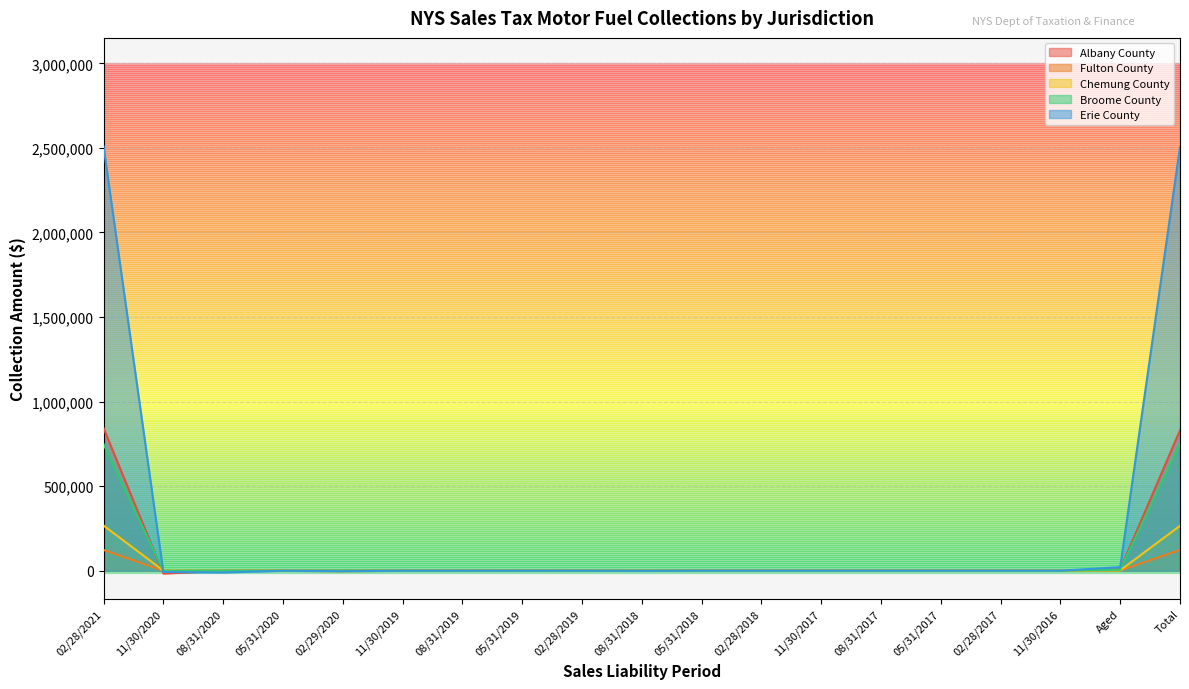

Reading right to left, list all the values displayed in this chart.

Albany County: Total=830371.3	Aged=7203.0	11/30/2016=0.0	02/28/2017=0.0	05/31/2017=0.0	08/31/2017=0.0	11/30/2017=0.0	02/28/2018=0.0	05/31/2018=0.0	08/31/2018=0.0	02/28/2019=-63.8	05/31/2019=-92.9	08/31/2019=-101.8	11/30/2019=-90.3	02/29/2020=-1685.0	05/31/2020=-171.1	08/31/2020=-1438.9	11/30/2020=-16821.1	02/28/2021=843633.2
Fulton County: Total=122818.6	Aged=1121.1	11/30/2016=0.0	02/28/2017=0.0	05/31/2017=0.0	08/31/2017=0.0	11/30/2017=0.0	02/28/2018=0.0	05/31/2018=0.0	08/31/2018=0.0	02/28/2019=-9.0	05/31/2019=-13.9	08/31/2019=-16.7	11/30/2019=-14.1	02/29/2020=-743.7	05/31/2020=-24.3	08/31/2020=-2.5	11/30/2020=-73.0	02/28/2021=122594.7
Chemung County: Total=265219.6	Aged=1836.7	11/30/2016=0.0	02/28/2017=0.0	05/31/2017=0.0	08/31/2017=0.0	11/30/2017=0.0	02/28/2018=0.0	05/31/2018=0.0	08/31/2018=0.0	02/28/2019=-19.4	05/31/2019=-29.4	08/31/2019=-33.7	11/30/2019=-29.0	02/29/2020=-3414.9	05/31/2020=-53.0	08/31/2020=-542.9	11/30/2020=426.0	02/28/2021=267079.3
Broome County: Total=751913.9	Aged=5274.0	11/30/2016=0.0	02/28/2017=0.0	05/31/2017=0.0	08/31/2017=0.0	11/30/2017=0.0	02/28/2018=0.0	05/31/2018=0.0	08/31/2018=0.0	02/28/2019=-55.9	05/31/2019=-80.1	08/31/2019=-87.9	11/30/2019=-82.9	02/29/2020=-608.3	05/31/2020=-142.2	08/31/2020=-13.5	11/30/2020=-835.6	02/28/2021=748546.3
Erie County: Total=2506586.1	Aged=20635.2	11/30/2016=0.0	02/28/2017=0.0	05/31/2017=0.0	08/31/2017=0.0	11/30/2017=0.0	02/28/2018=0.0	05/31/2018=0.0	08/31/2018=-993.2	02/28/2019=-195.3	05/31/2019=-281.3	08/31/2019=-323.7	11/30/2019=-272.0	02/29/2020=-3491.2	05/31/2020=-472.8	08/31/2020=-10490.7	11/30/2020=-7717.4	02/28/2021=2510188.5